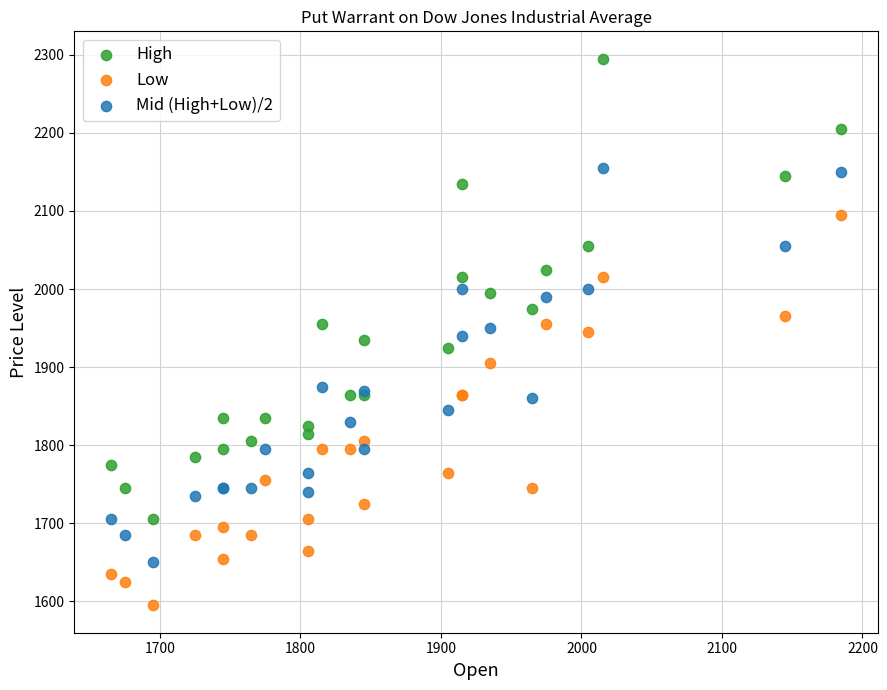

Which series has the largest Y range (max minus min)?

High